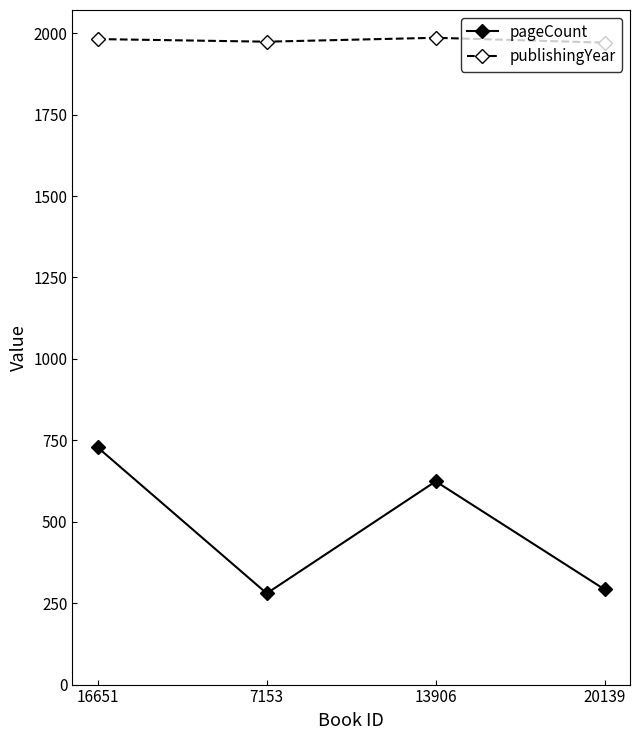

At how many categories does at least one series exceed 557?

4